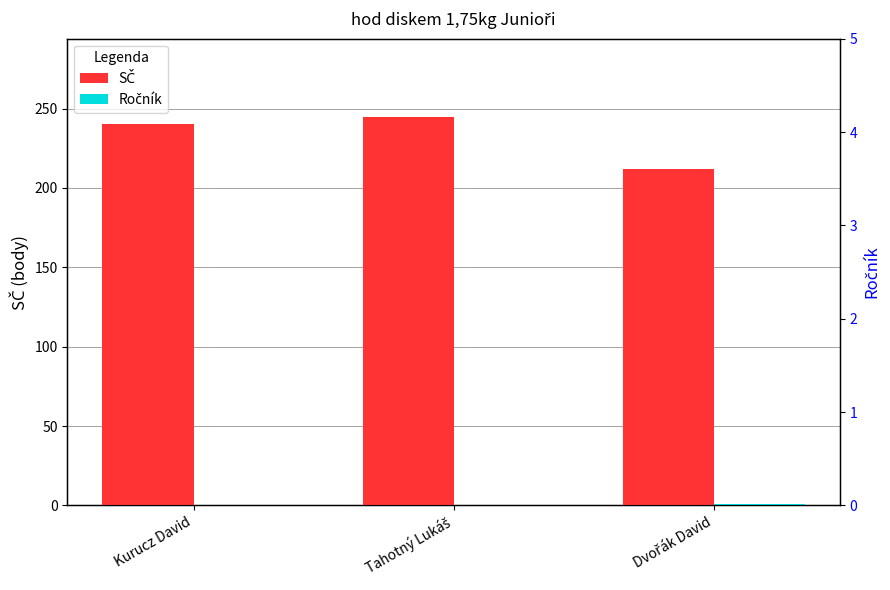

List the series in order of their peak value, highest first.

SČ, Ročník